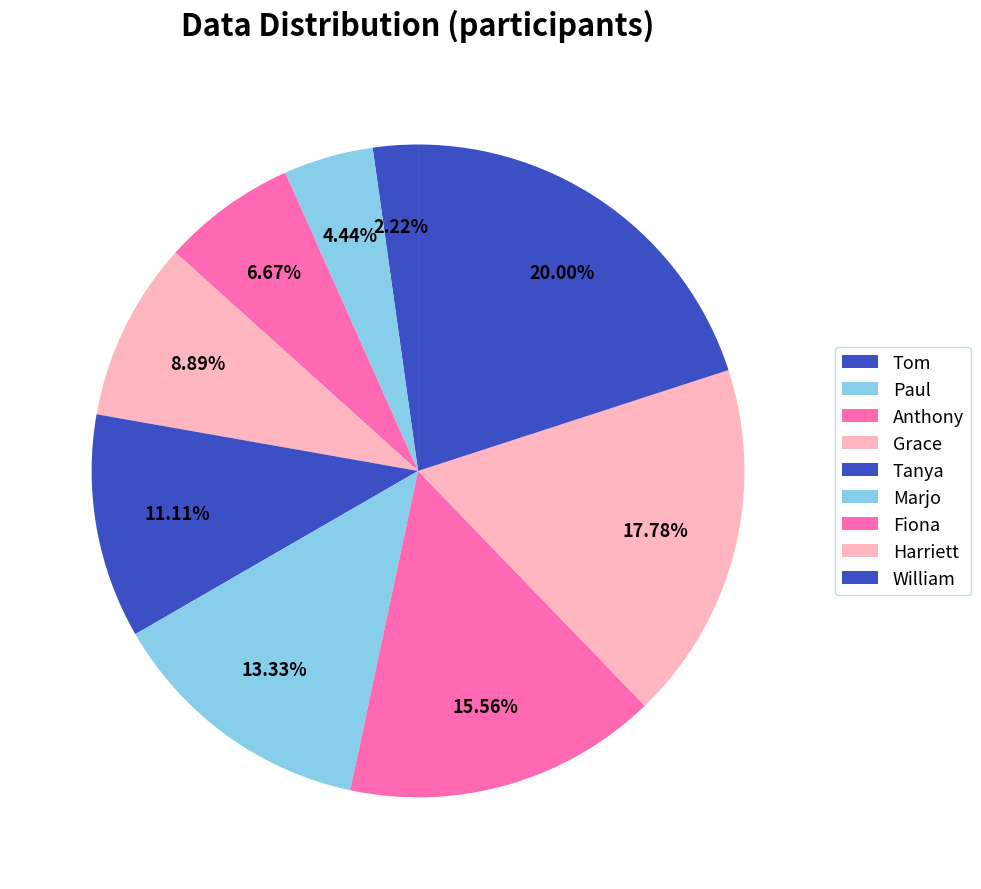

Approximately how many times larger is the value at Tom compared to Harriett?

0.1